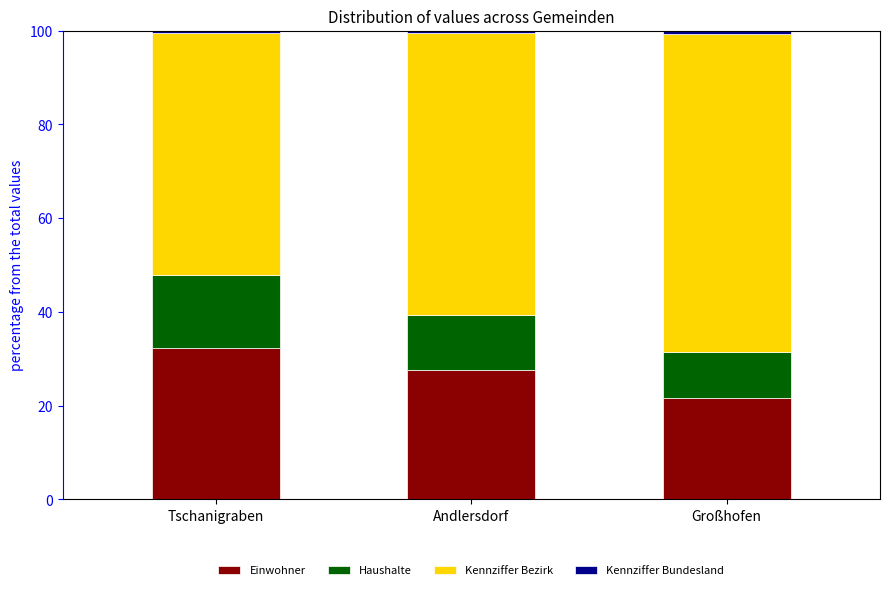

What is the sum of all Einwohner values?

81.5